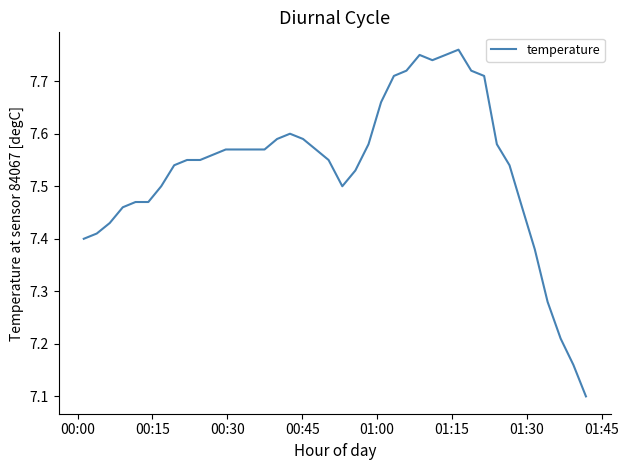

Does the chart display data point markers on the line(s)?

No